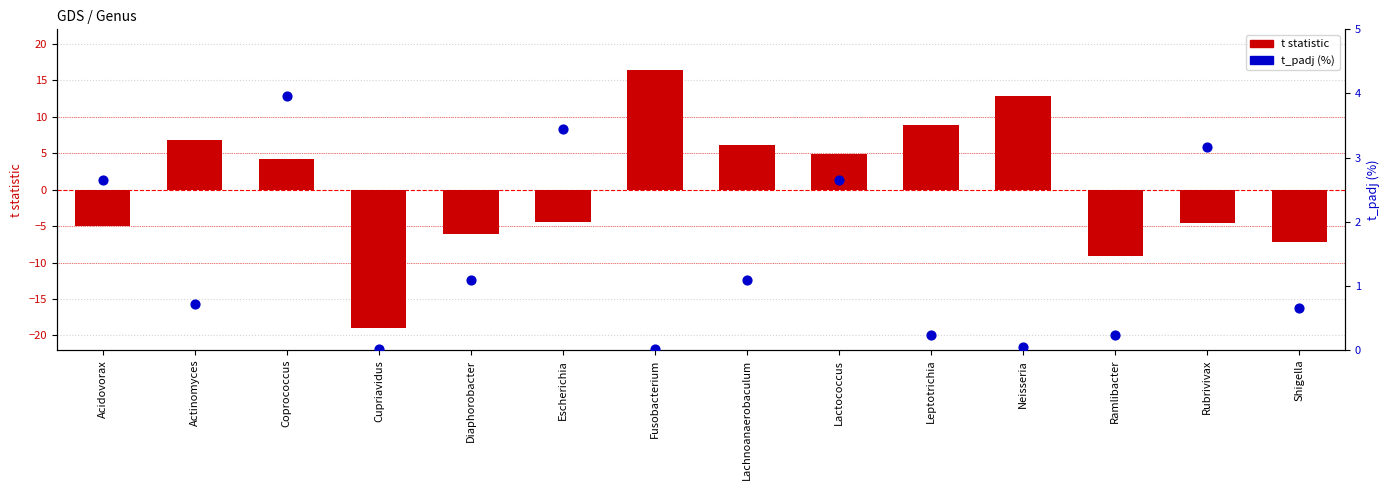

Which series has the largest total across all categories?

t_padj (%)